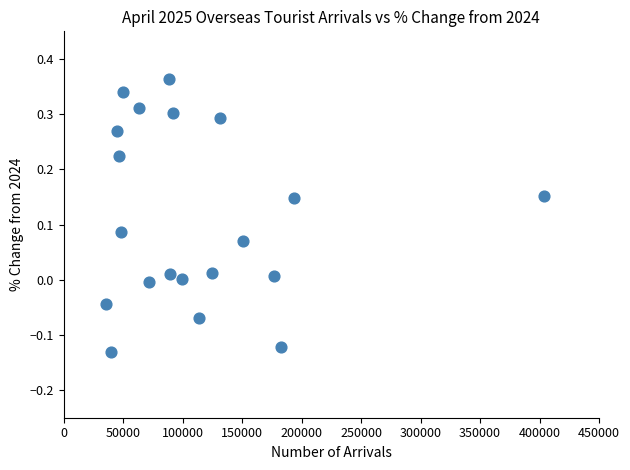

What is the range of Y values (max minus min)?

0.5